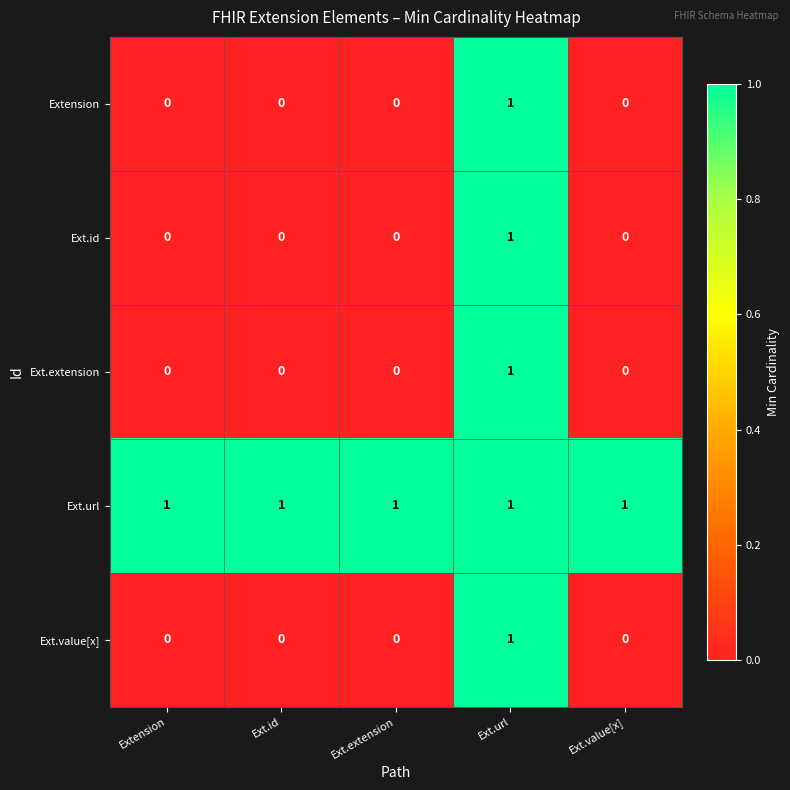

What is the total value across all series at Ext.value[x]?

1